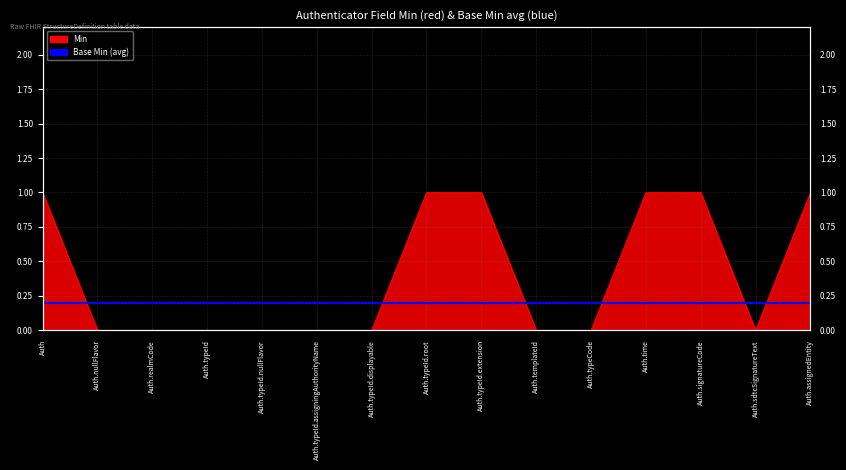

Count the values in the range 0 to 1.

15